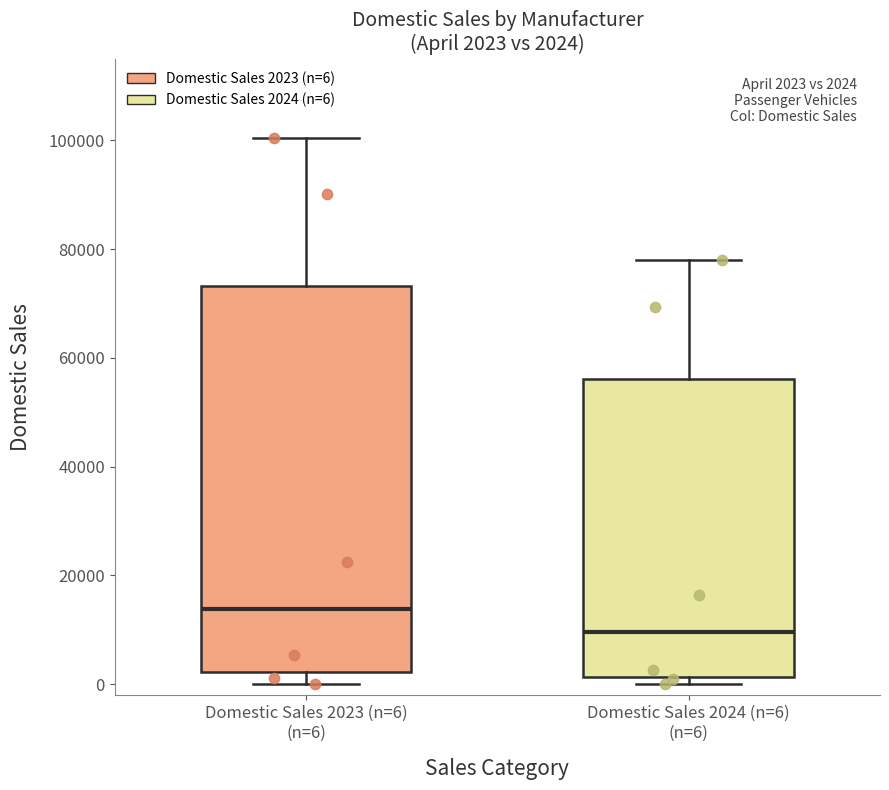

Which box's median line is the highest?

Domestic Sales 2023 (n=6) (n=6)